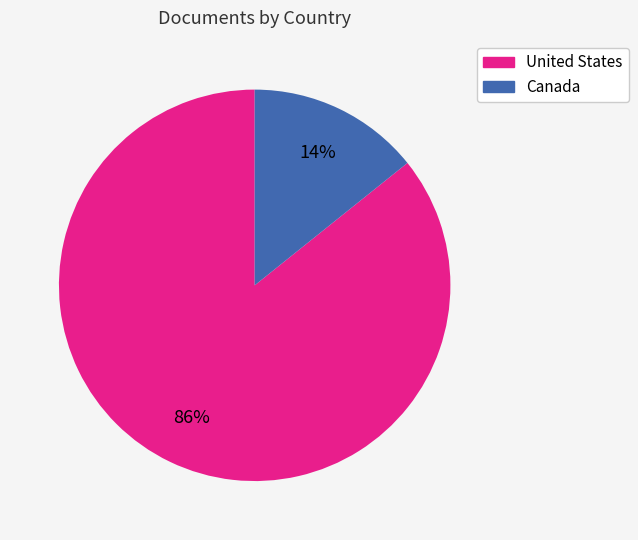

Which slice is the smallest?

Canada